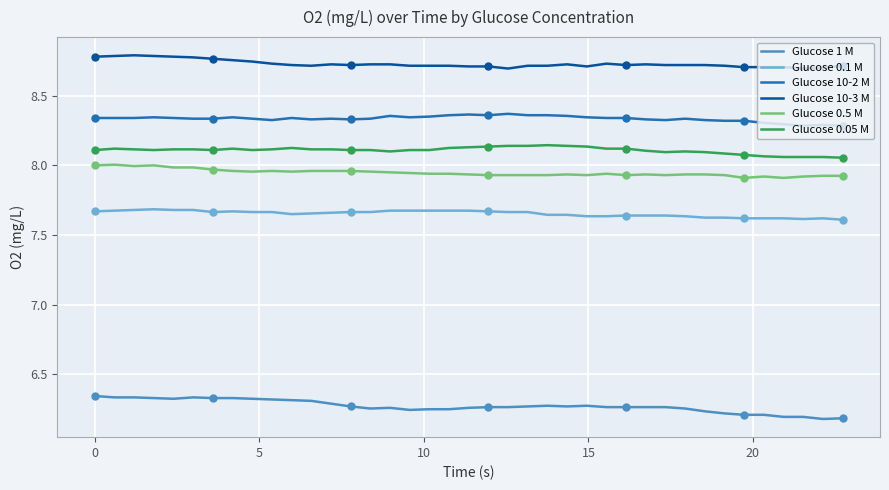

True or false: Glucose 0.5 M and Glucose 0.05 M intersect in this chart.

False